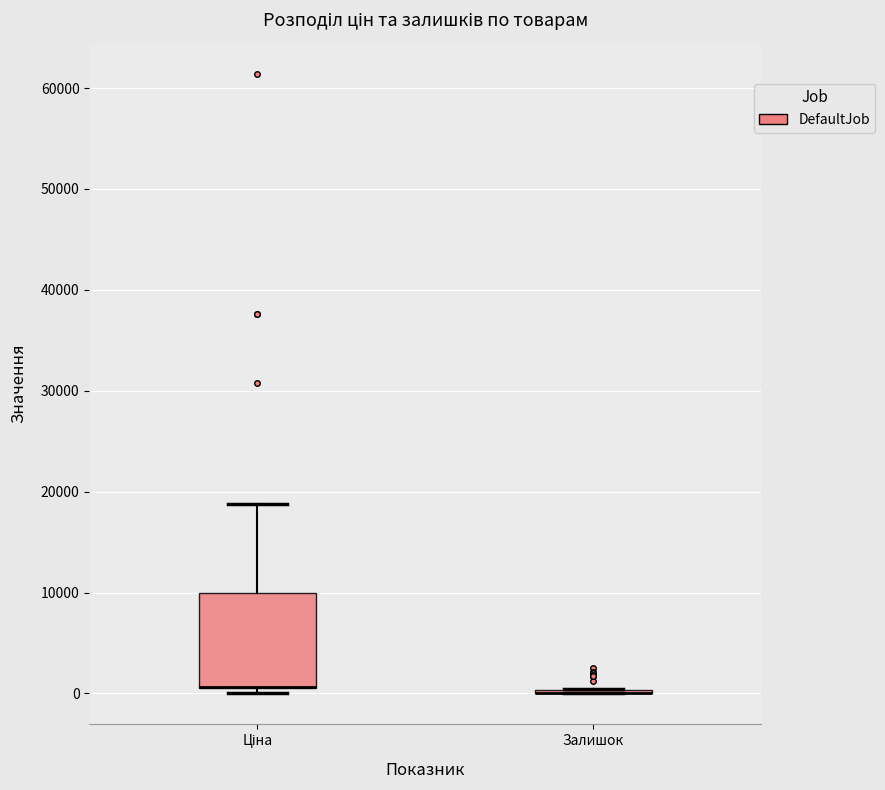

Reading left to right, read every box against the y-axis: the position of its median line, the range the box covers, and the ends of its whiskers. The values are not printed on the chart, so give them approximately, as read against the axis.

Ціна: median 1000 (drawn on the box's lower edge), box 1000 to 10000, whiskers 0 to 19000
Залишок: box collapsed to a line at 0, whiskers 0 to 0